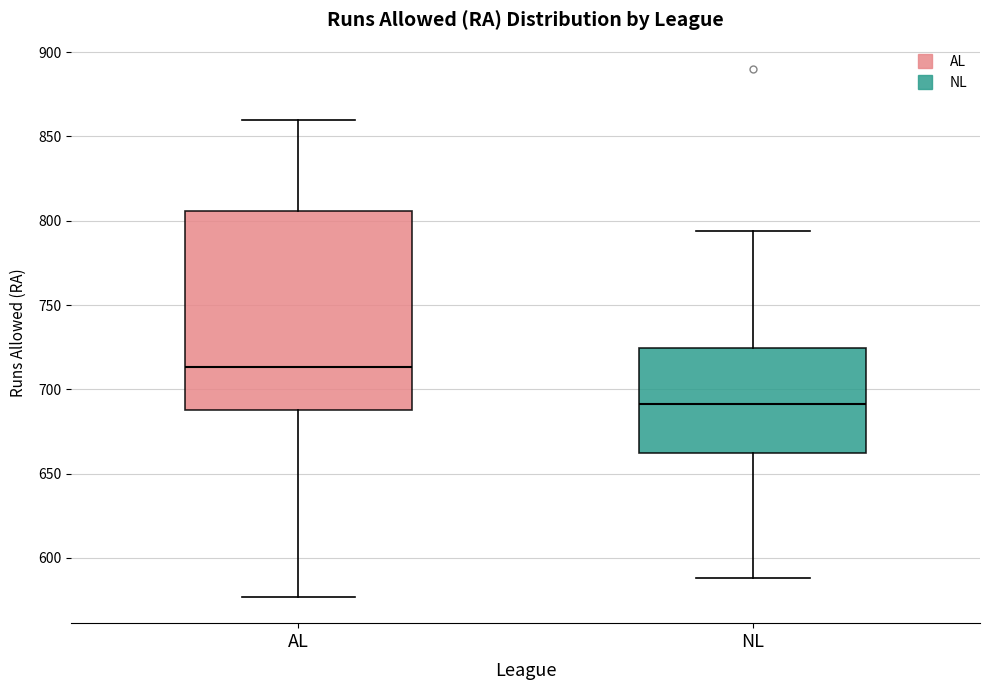

Which box's median line is the highest?

AL